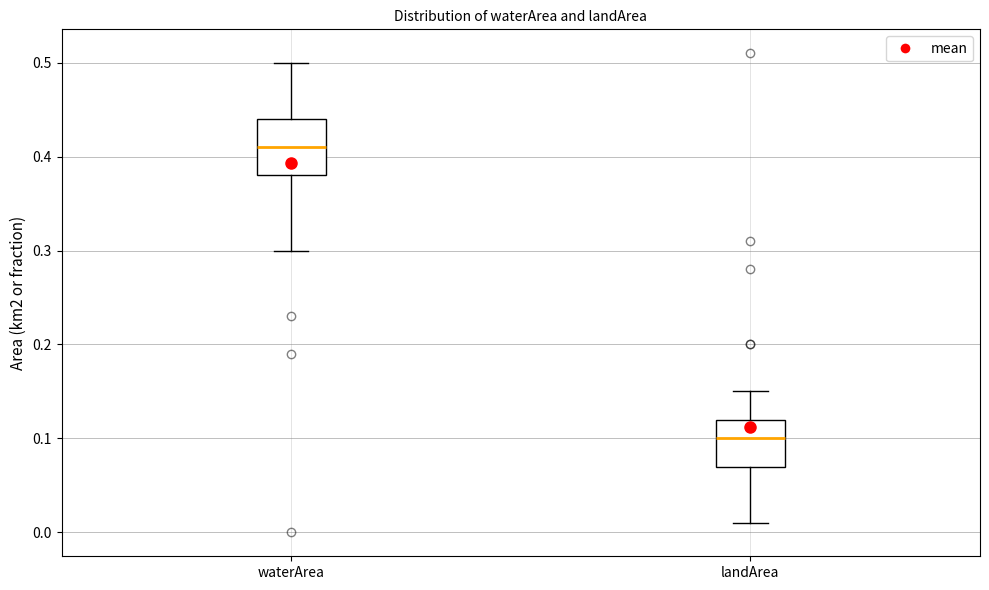

Which box's median line is the highest?

waterArea